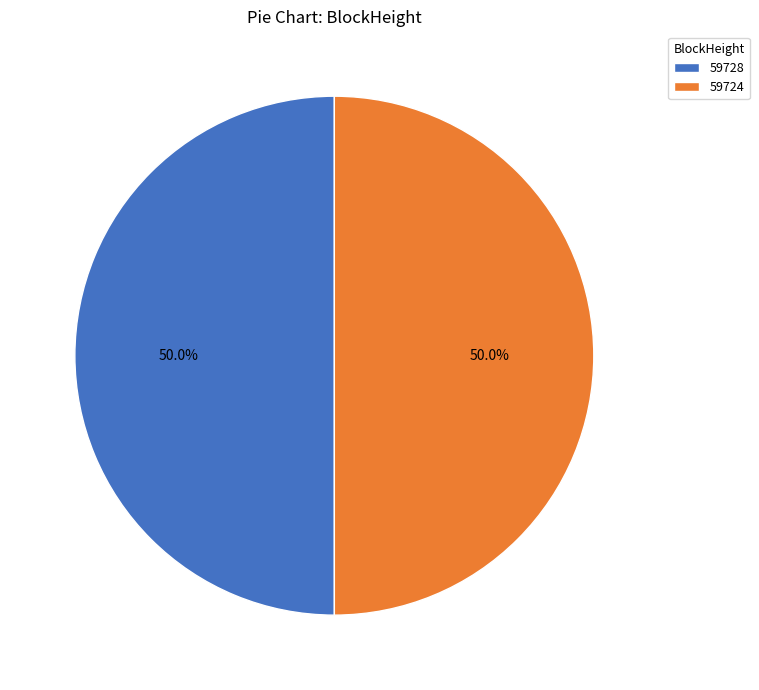

What is the total percentage of 59728 and 59724?

100.0%